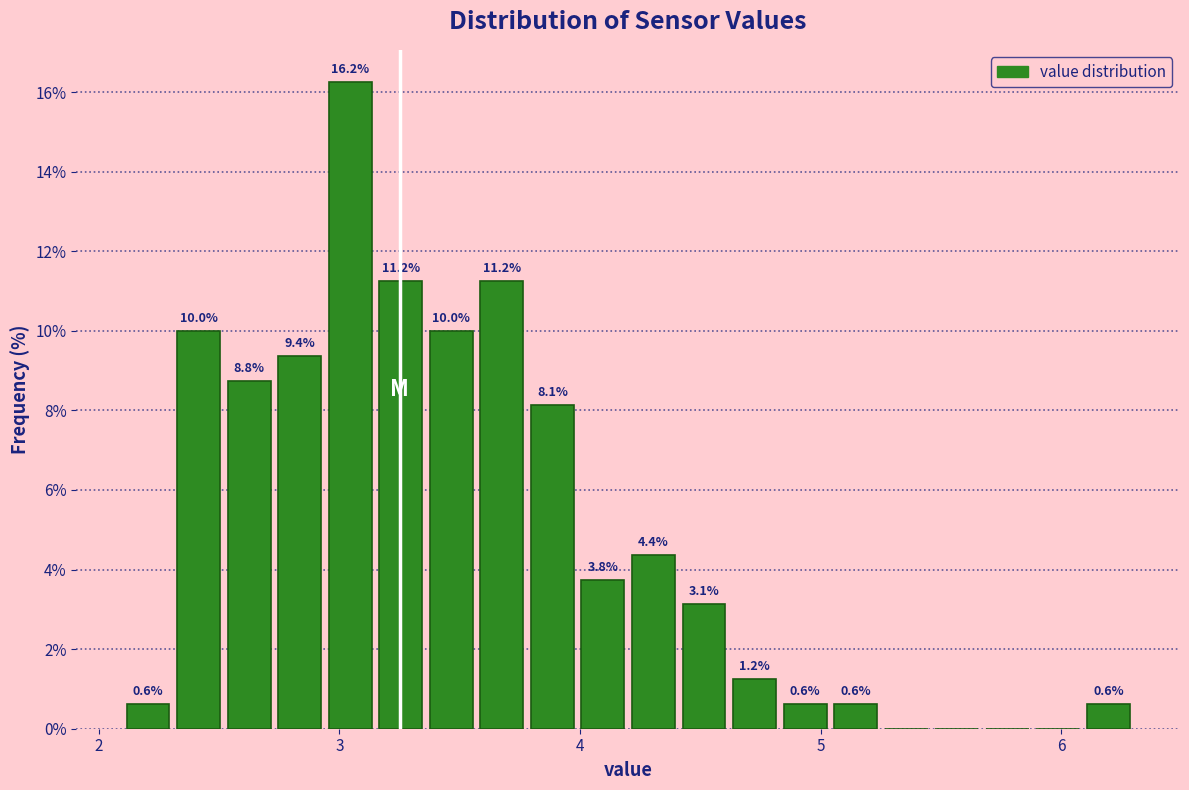

Read against the x-axis, roughly where is the centre of the tallest bar?

3.0